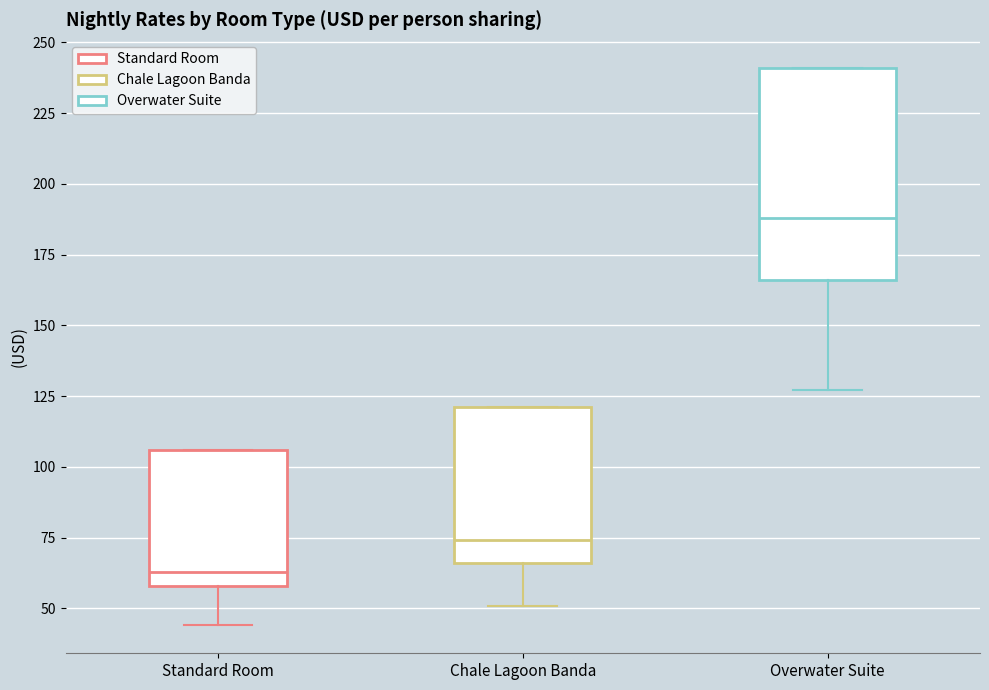

Reading left to right, transcribe this box plot: for each box, give where its median line is, the range the box spans, and where its two whiskers end, as read against the y-axis. The values are not printed on the chart, so give them approximately, as read against the axis.

Standard Room: median 65, box 60 to 105, whiskers 45 to 105
Chale Lagoon Banda: median 75, box 65 to 120, whiskers 50 to 120
Overwater Suite: median 190, box 165 to 240, whiskers 125 to 240